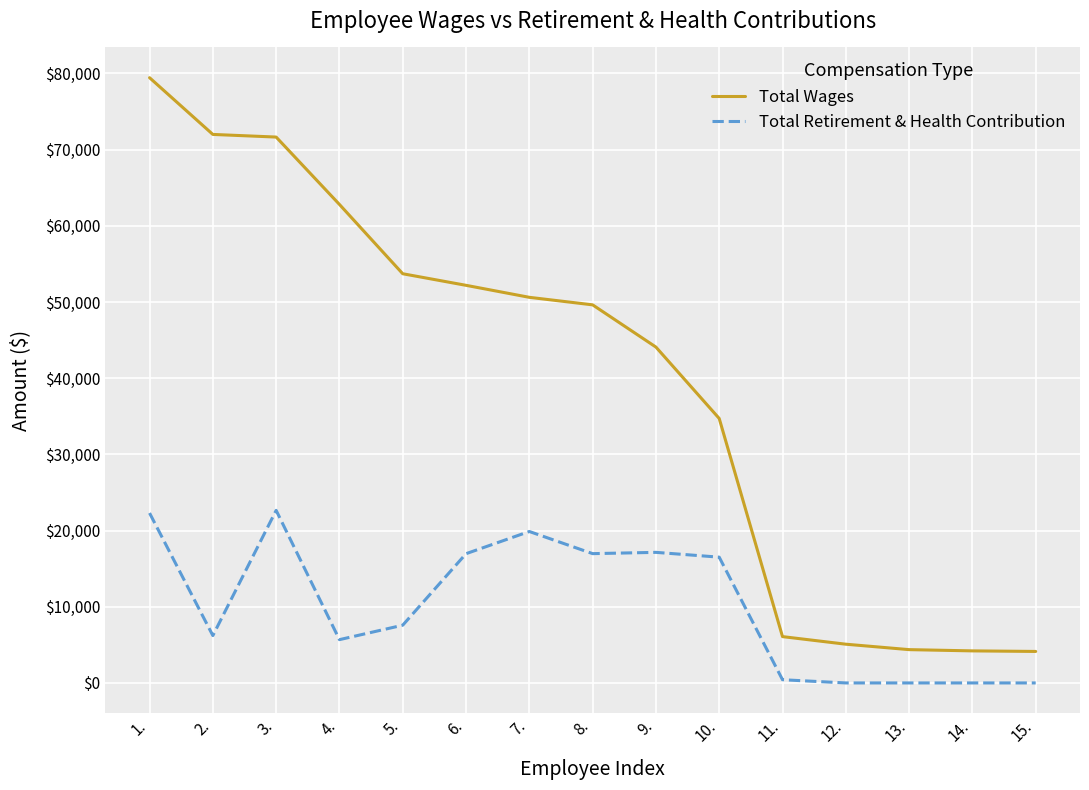

At which category does Total Retirement & Health Contribution reach its first local valley?

2.